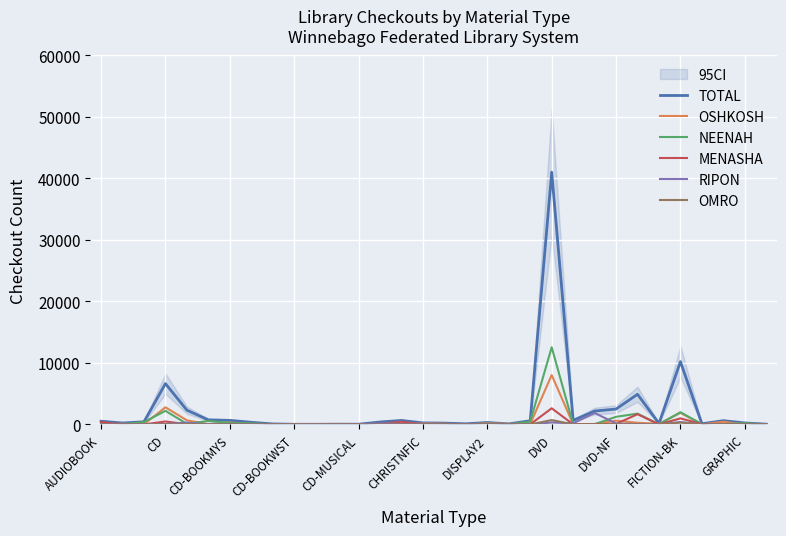

How many interior local valleys does the NEENAH series have?

9